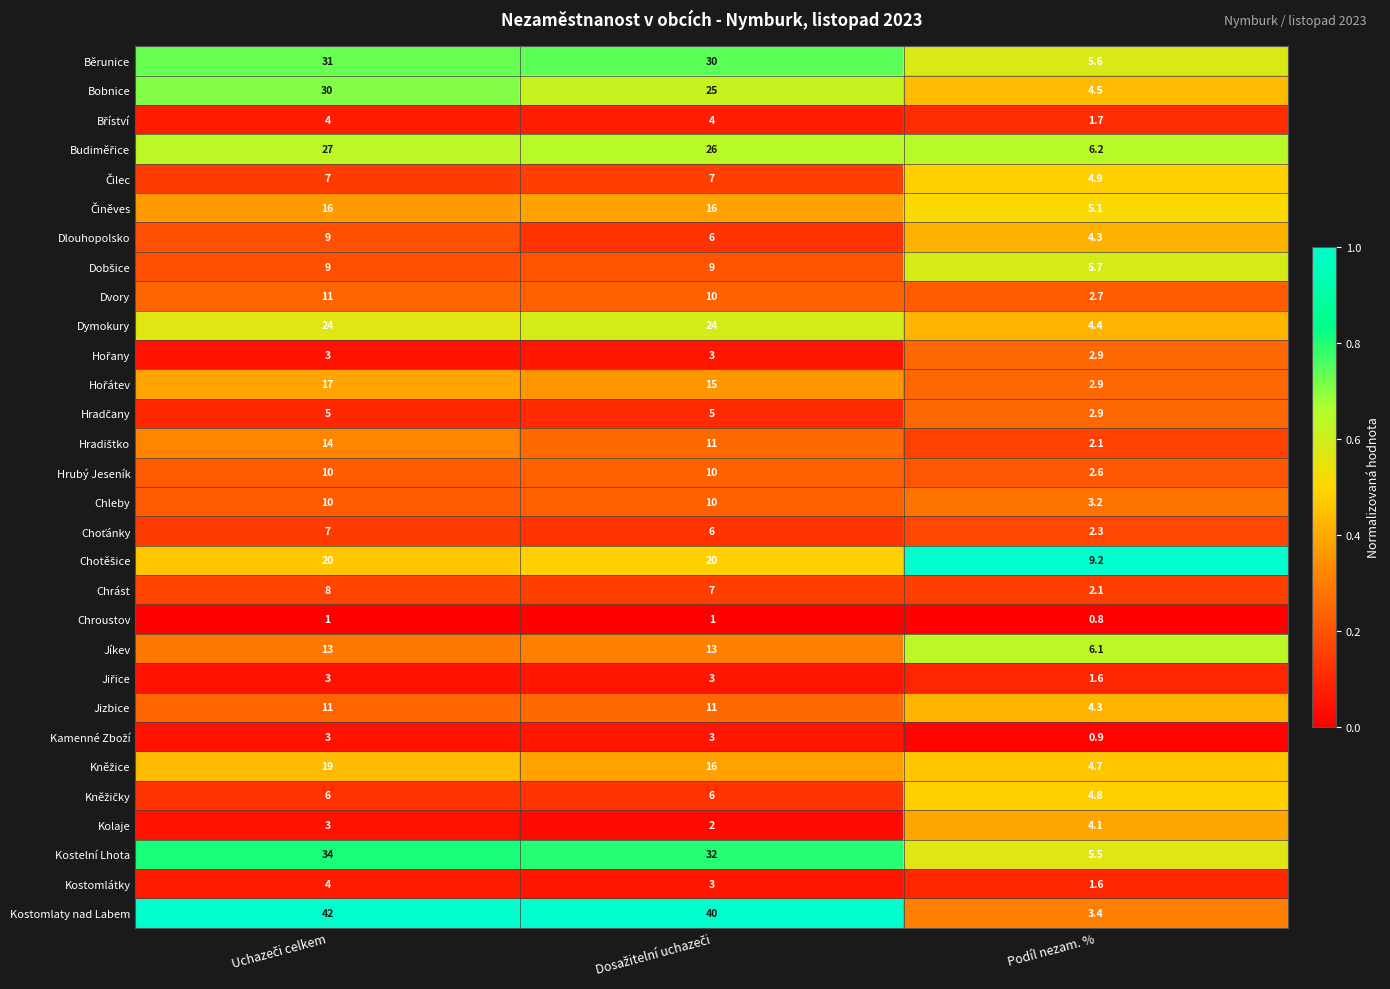

At how many categories does at least one series exceed 7?

3